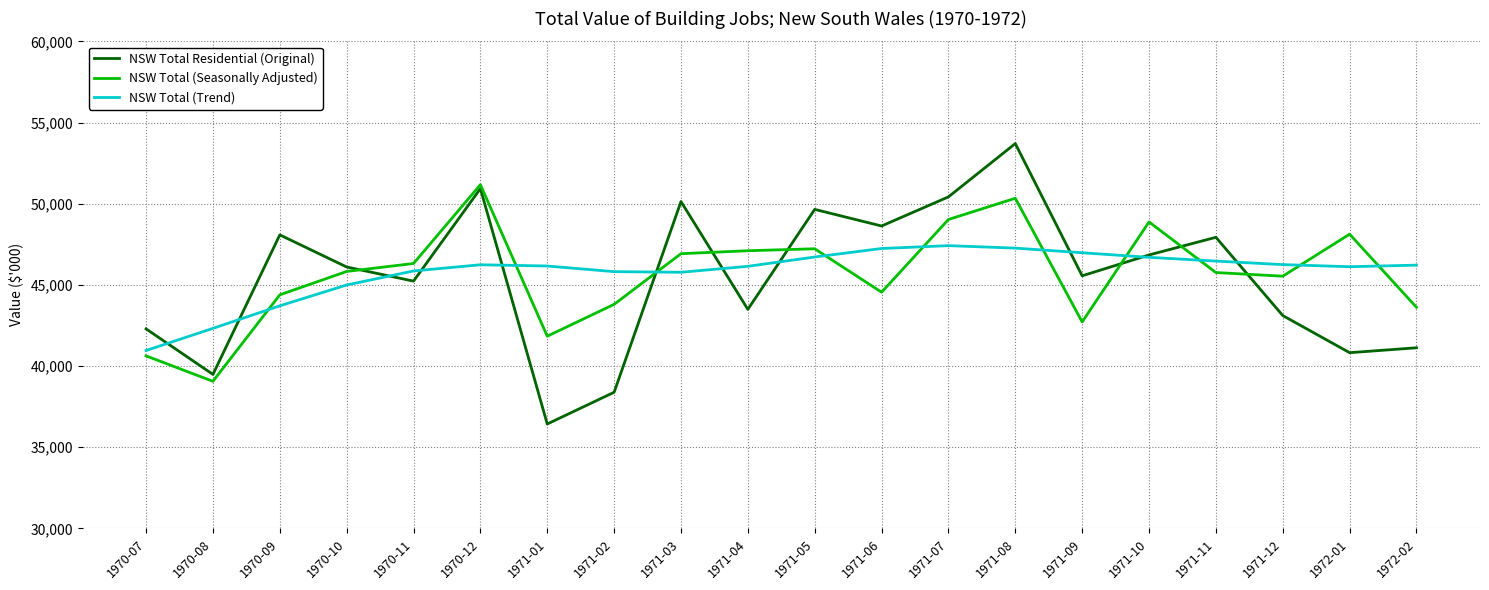

The value of NSW Total Residential (Original) at 1971-10 is 84002. True or false?

False